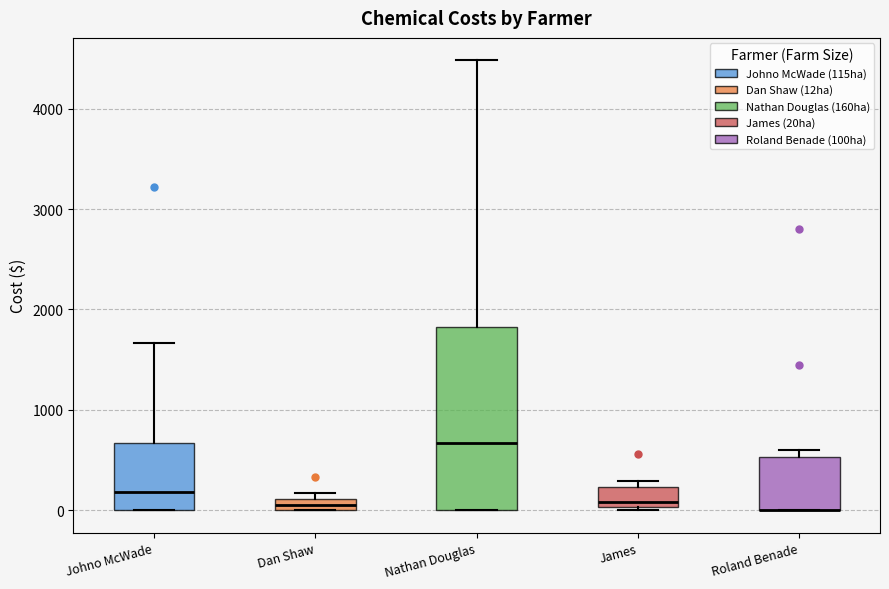

Where is the lower edge of the box for James on the y-axis? The values are not printed on the chart, so give them approximately, as read against the axis.

0